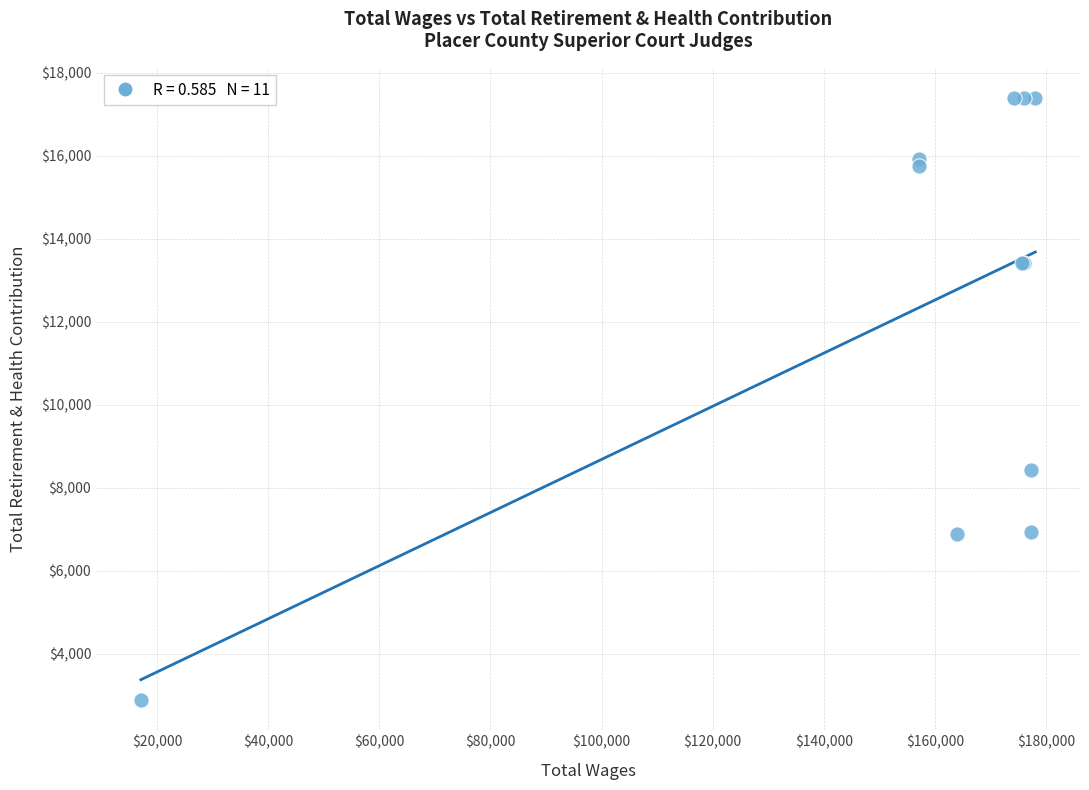

What Y value in the scatter plot is closest to 10147?

8424